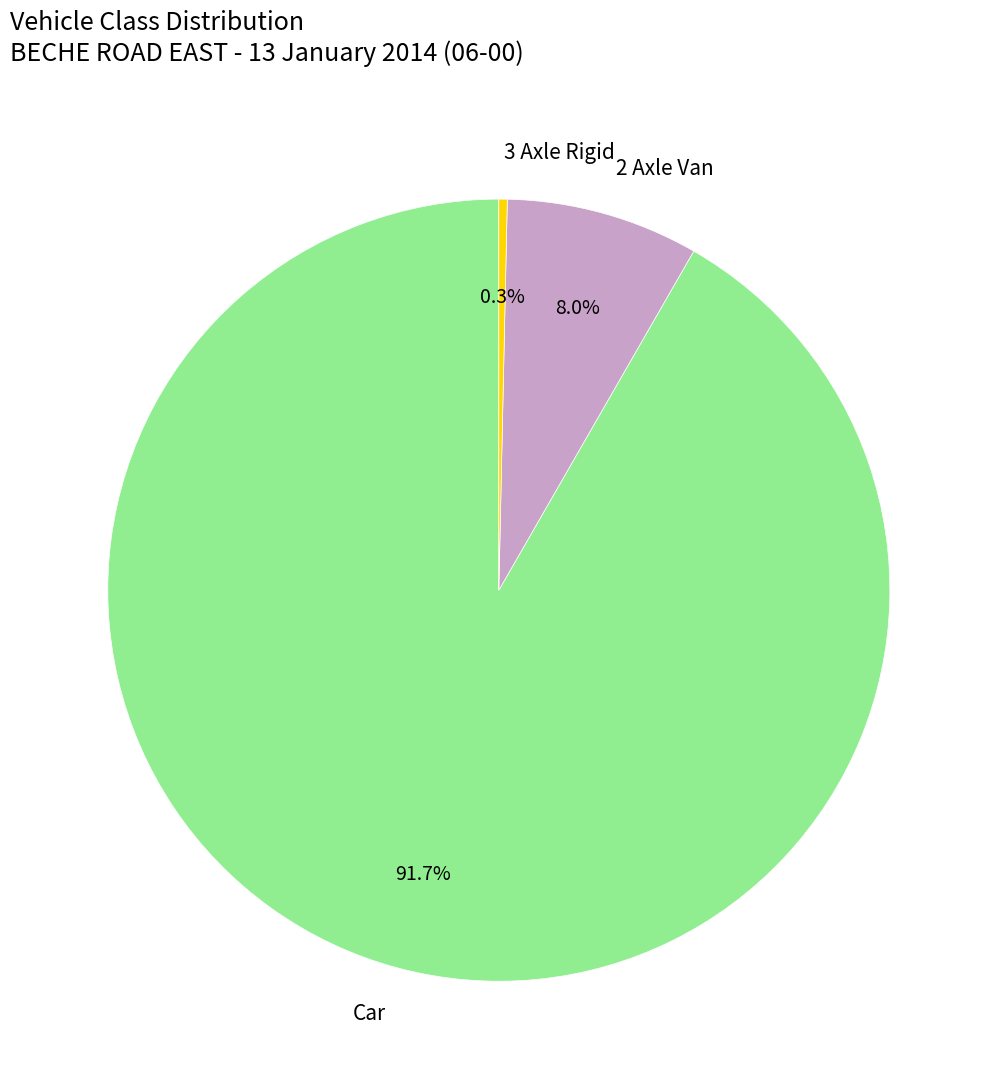

To the nearest percent, what is the difference between the largest and smallest slice percentages?

91%